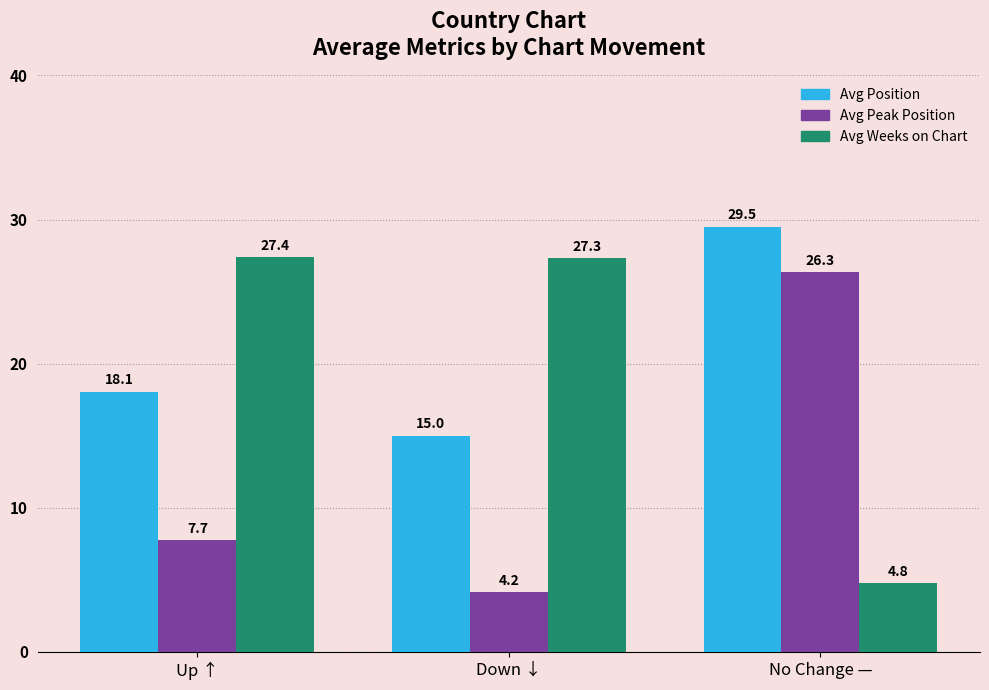

List the labels in order of Avg Position value, smallest first.

Down ↓, Up ↑, No Change —